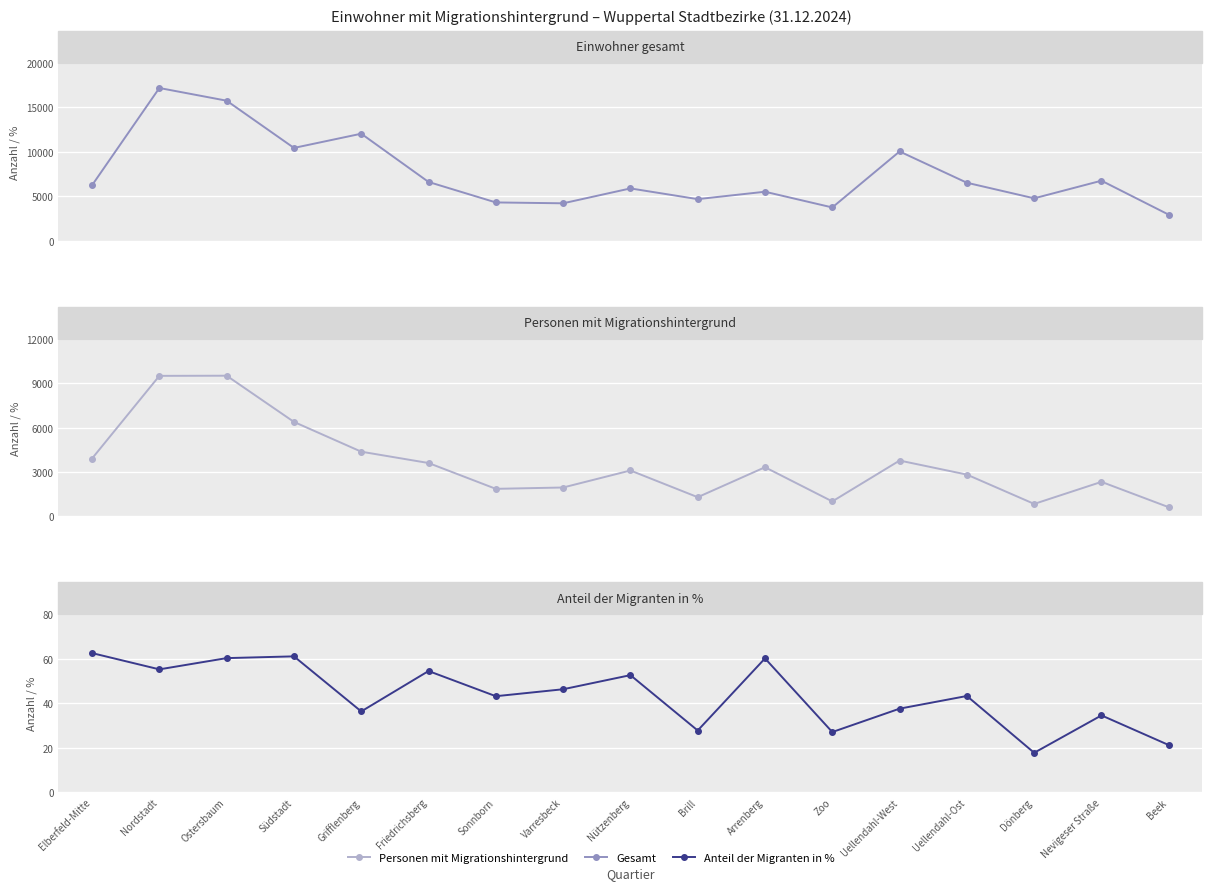

True or false: Anteil der Migranten in % and Personen mit Migrationshintergrund cross at least once.

False